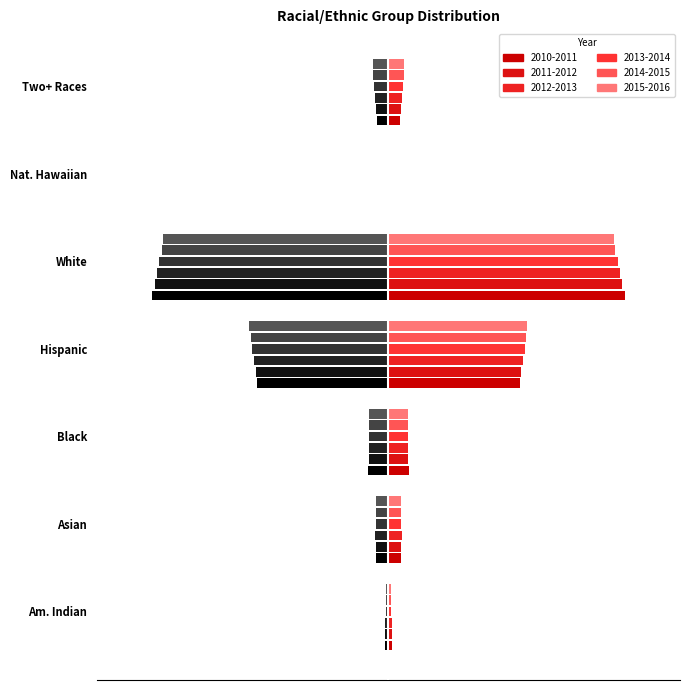

What is the average value of the 2011-2012 series?

0.1